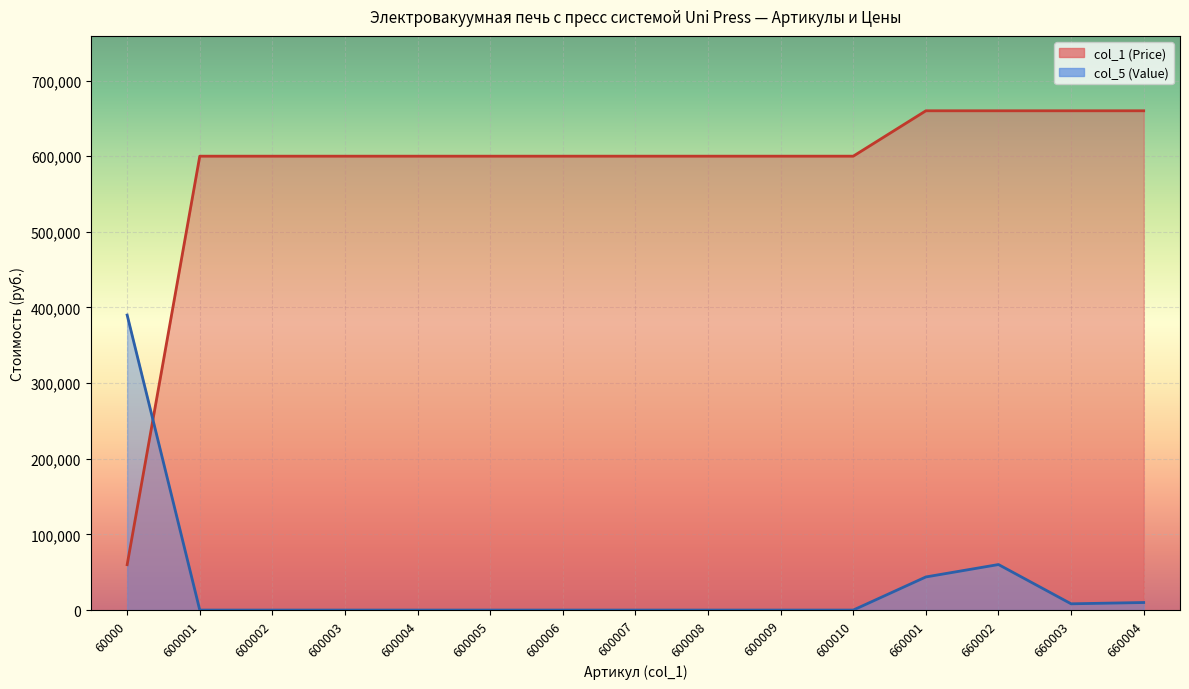

What is the spread (max minus min) of values at 600008?

600008